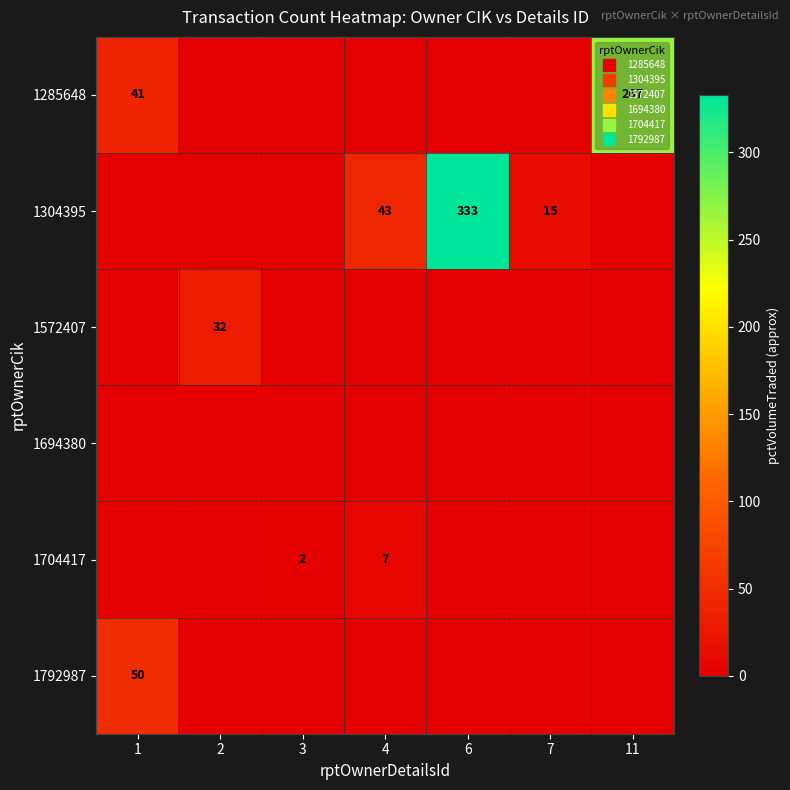

How many data points in 1792987 are above 0?

1